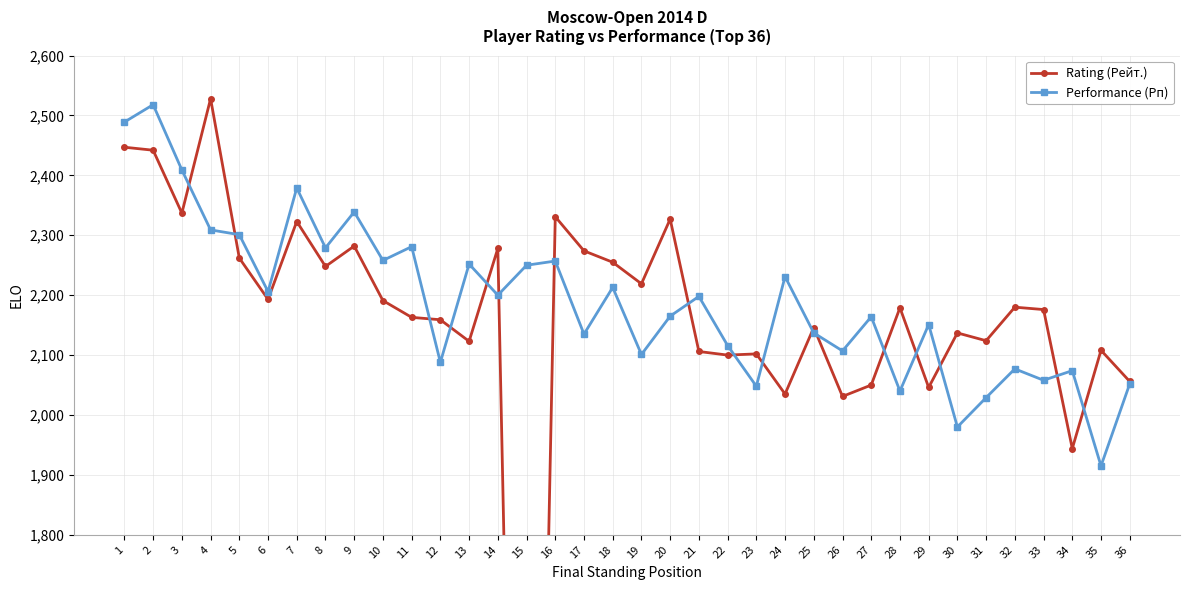

At how many categories does at least one series exceed 1798?

36